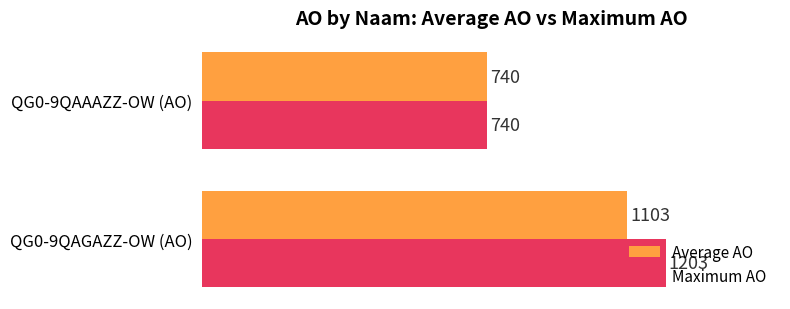

What is the sum of all Maximum AO values?

1943